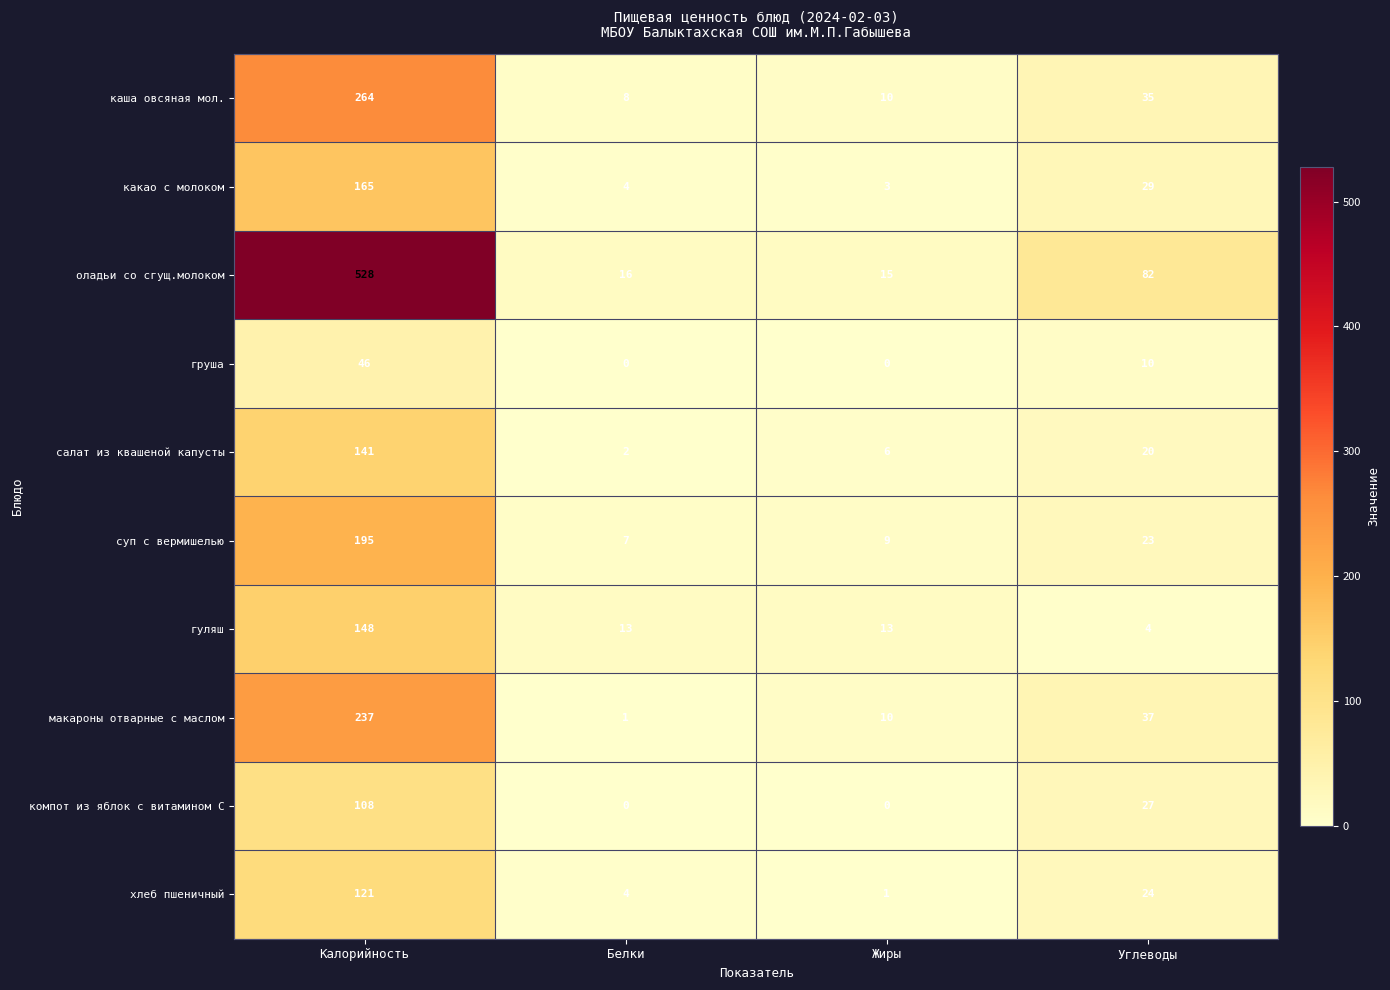

What is the total value across all series at Жиры?

67